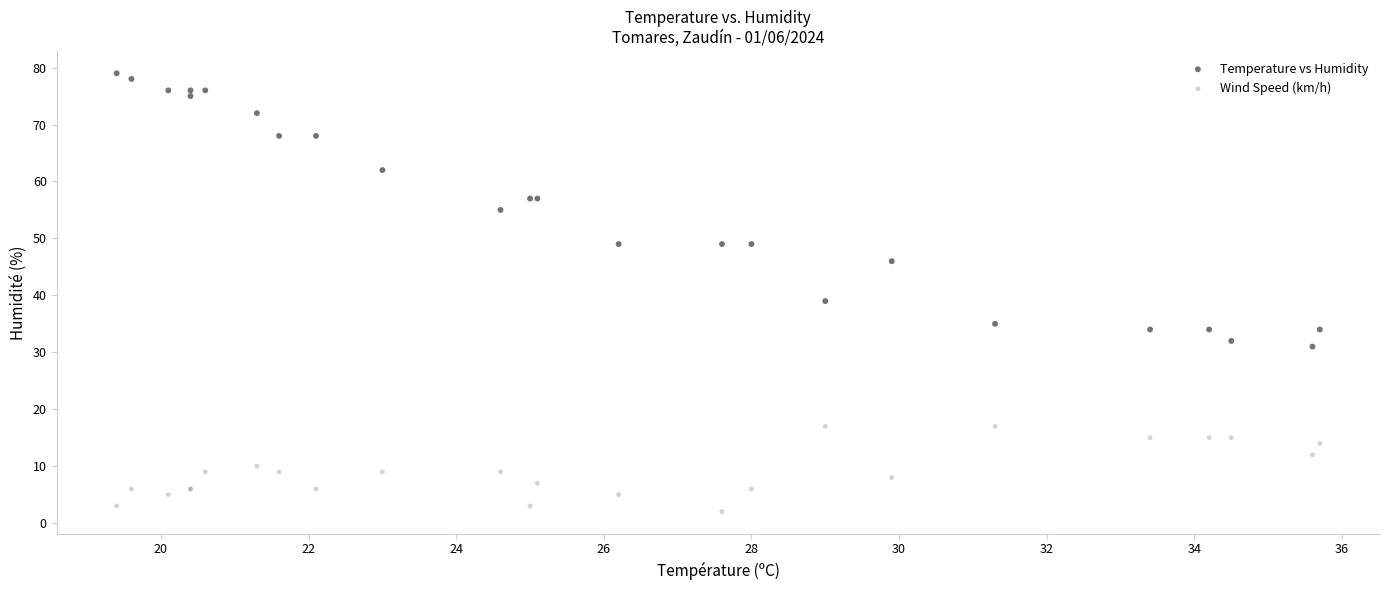

Across all series, what Y value is closest to 40?

39